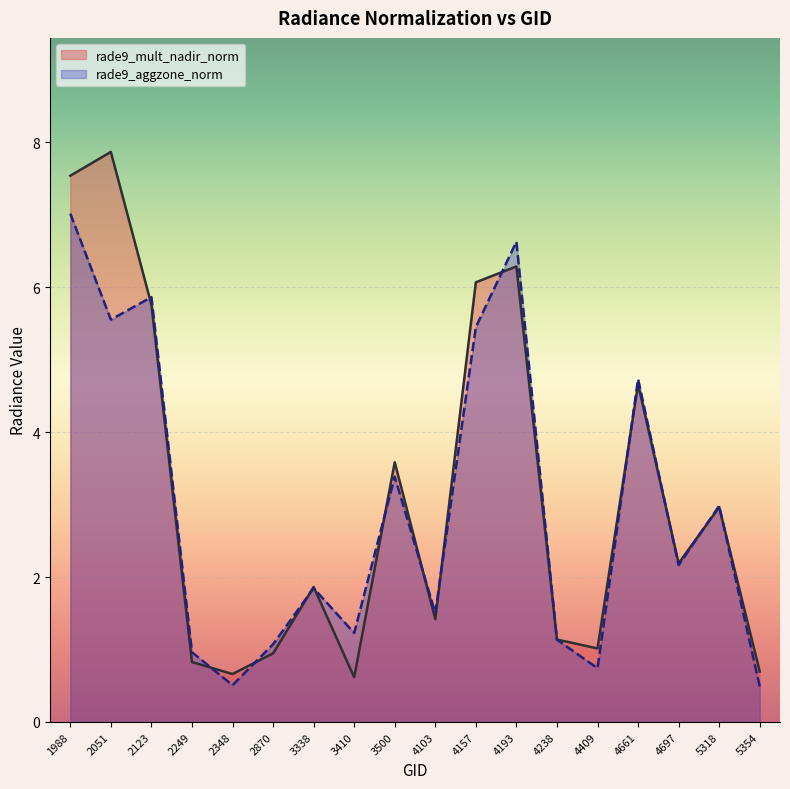

At which label does rade9_mult_nadir_norm first exceed 2?

1988